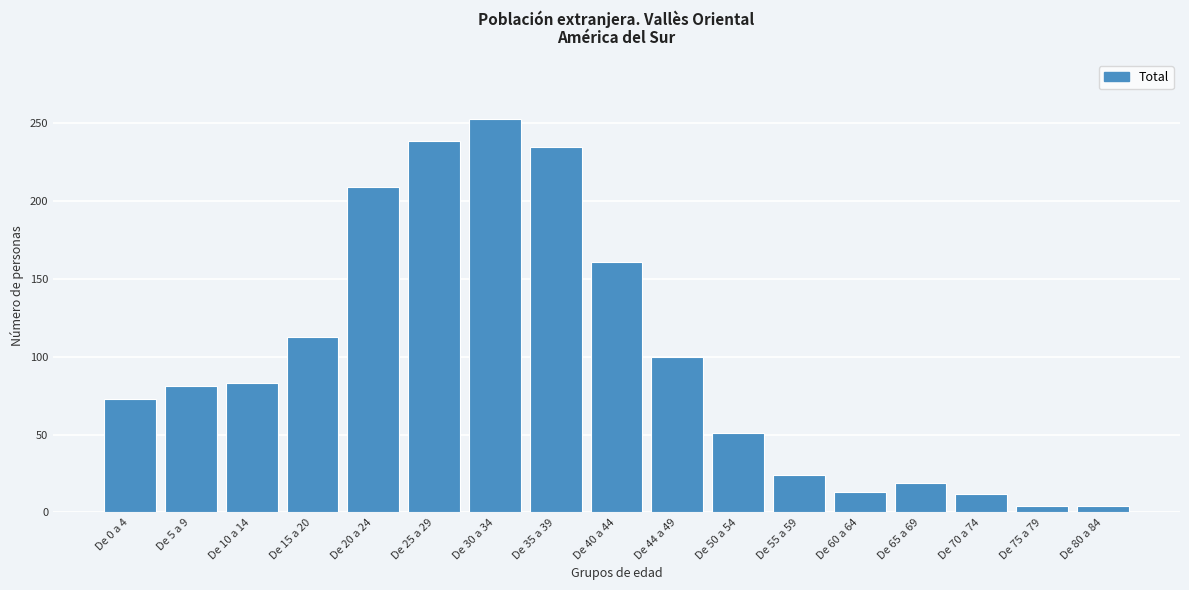

Which category has the highest value across all series?

De 30 a 34